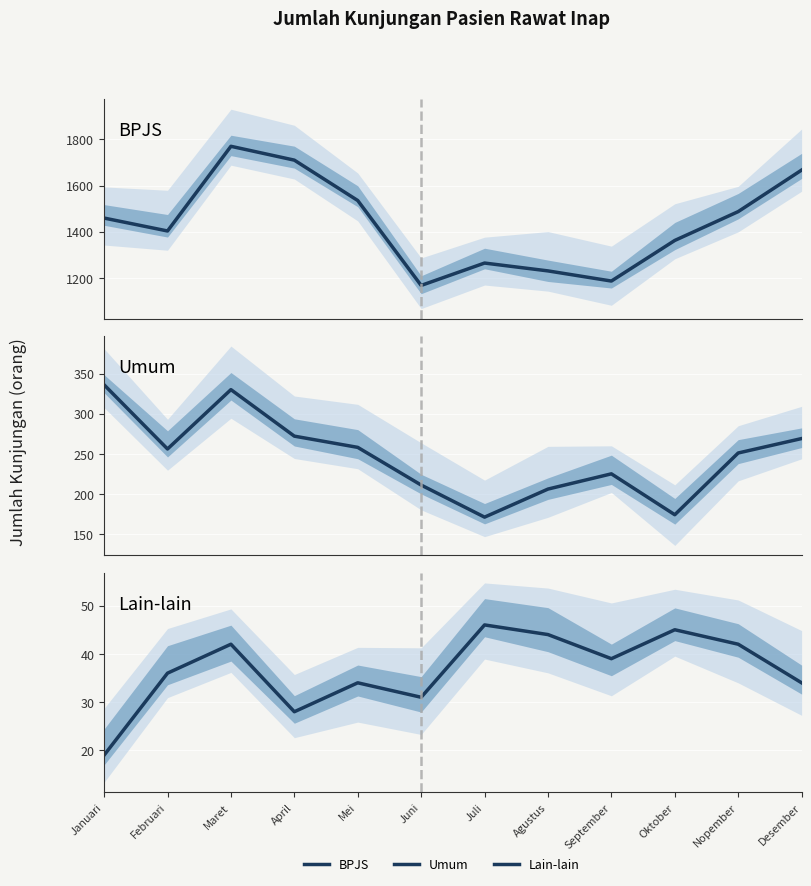

True or false: Umum has more than 1 points higher than both neighbors.

True